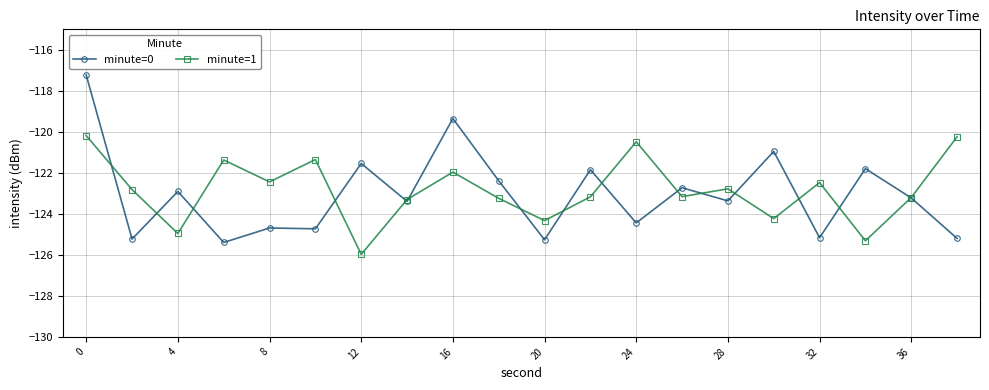

Rank the series by their maximum value, from lowest to highest.

minute=1, minute=0